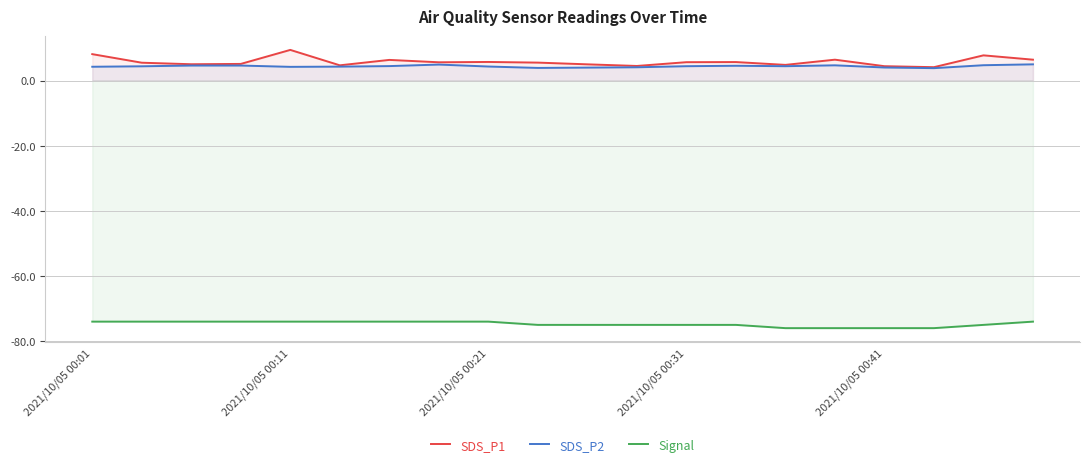

What is the value of the Signal point at the 14th from the left?

-75.0